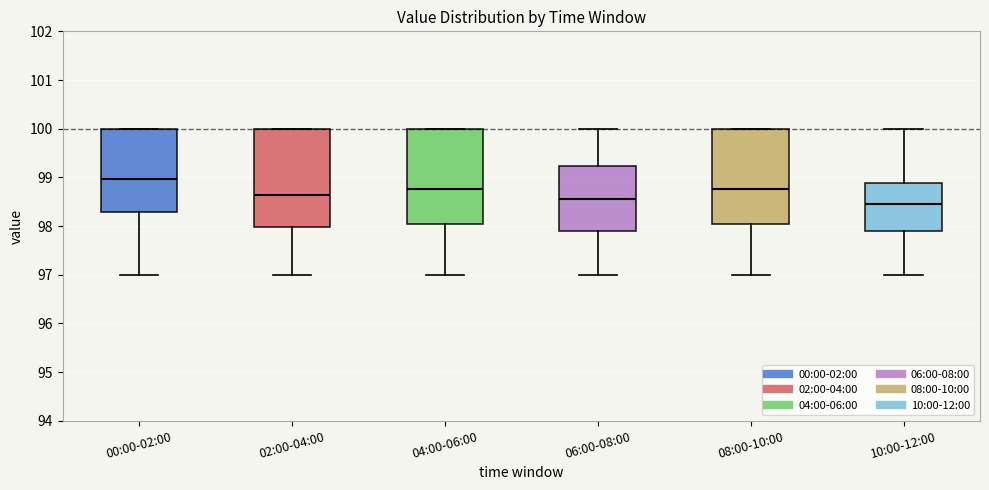

Where does the upper whisker of the box for 10:00-12:00 end on the y-axis? The values are not printed on the chart, so give them approximately, as read against the axis.

100.0